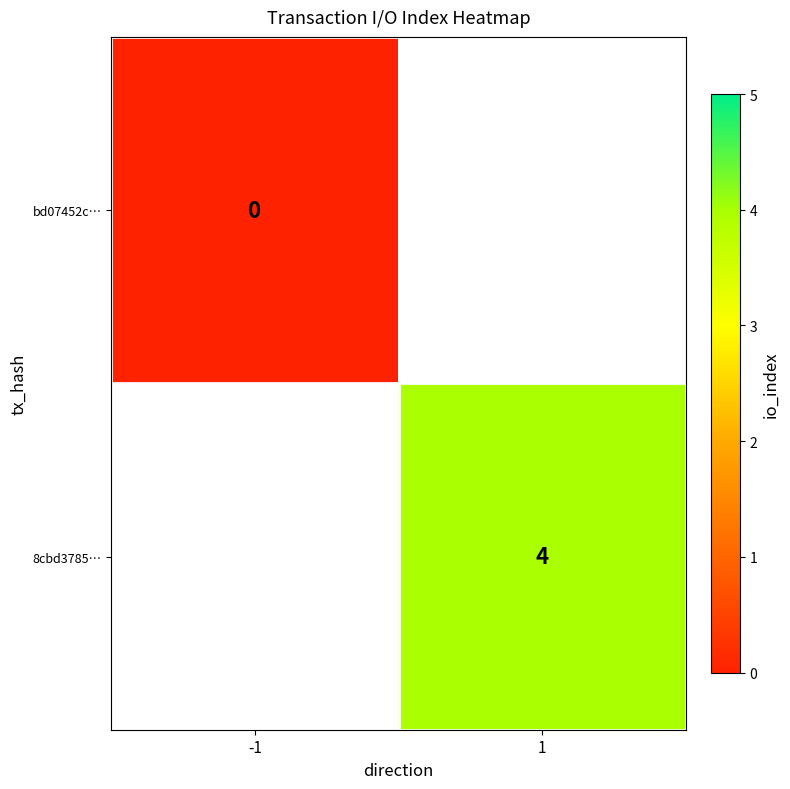

The 8cbd3785… series shows 3 at 1. True or false?

False